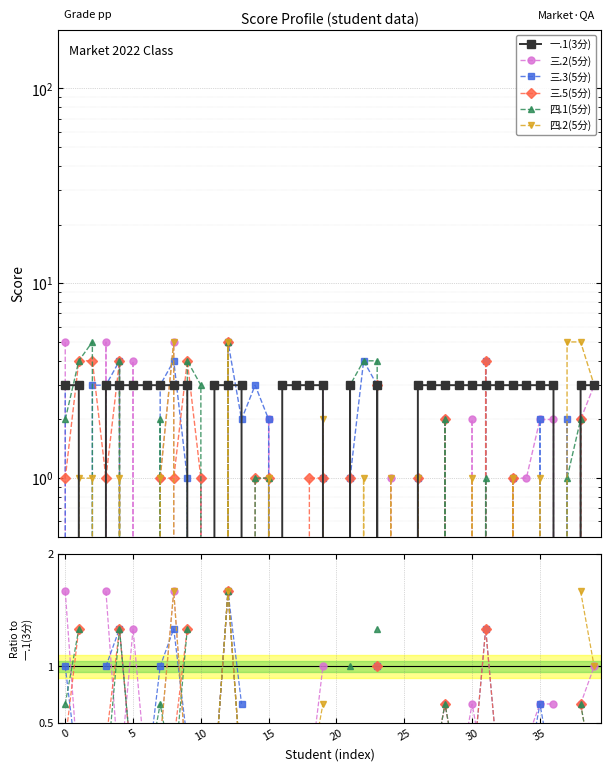

Which category has the highest value in the 三.5(5分) series?

12